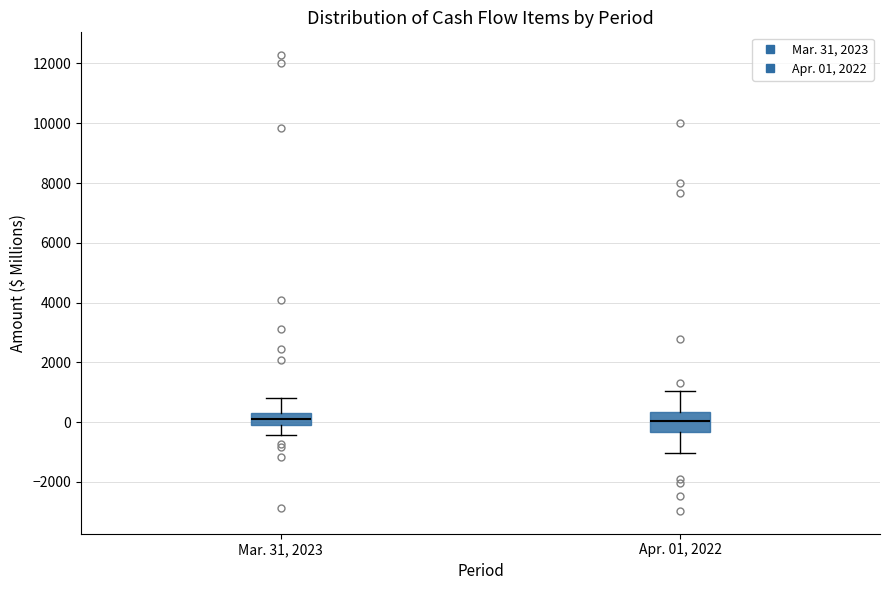

Comparing the boxes themselves (not the whiskers), which one is the tallest?

Apr. 01, 2022